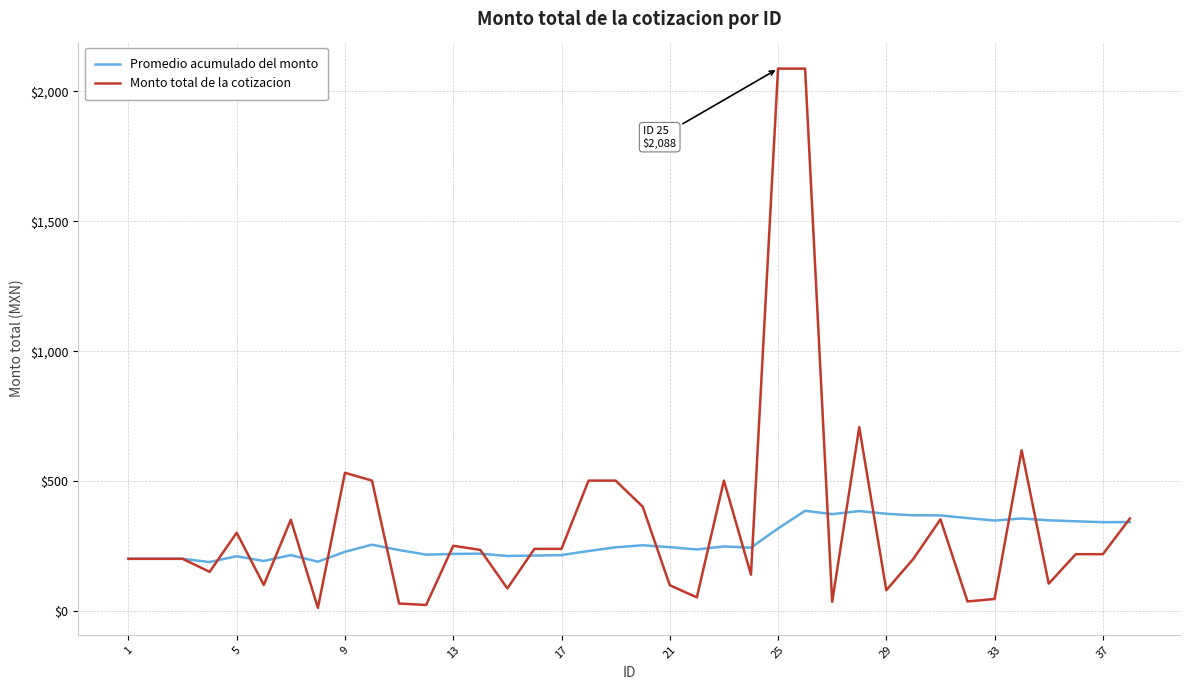

List the series in order of their peak value, lowest first.

Promedio acumulado del monto, Monto total de la cotizacion